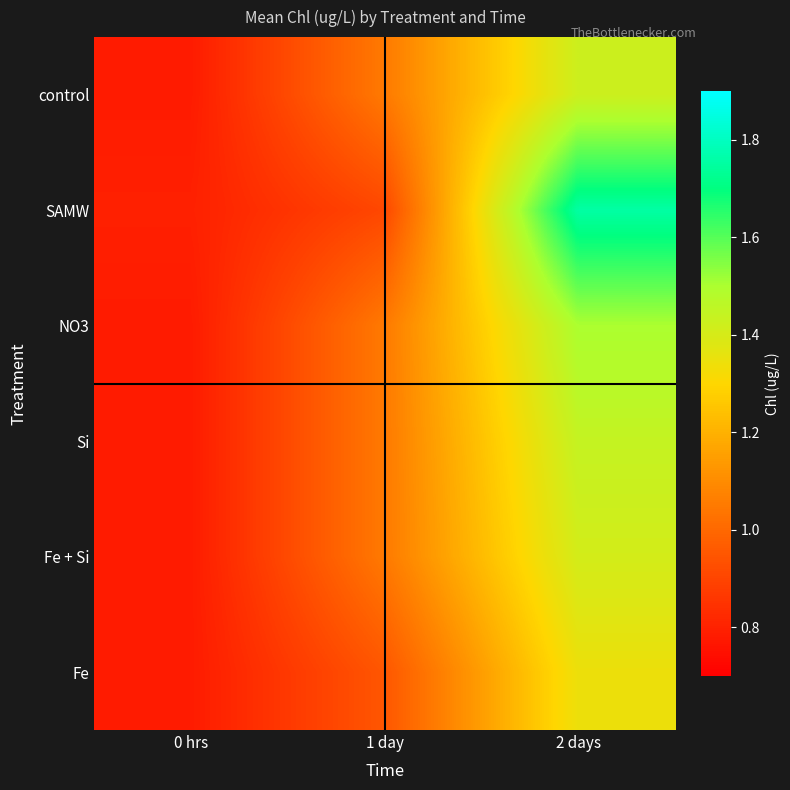

Reading left to right, what are all the values shown in this chart?

control: 0 hrs=0.8	1 day=1.1	2 days=1.4
SAMW: 0 hrs=0.8	1 day=0.9	2 days=1.8
NO3: 0 hrs=0.8	1 day=1.1	2 days=1.5
Si: 0 hrs=0.8	1 day=1.1	2 days=1.4
Fe + Si: 0 hrs=0.8	1 day=1.1	2 days=1.4
Fe: 0 hrs=0.8	1 day=1.0	2 days=1.3